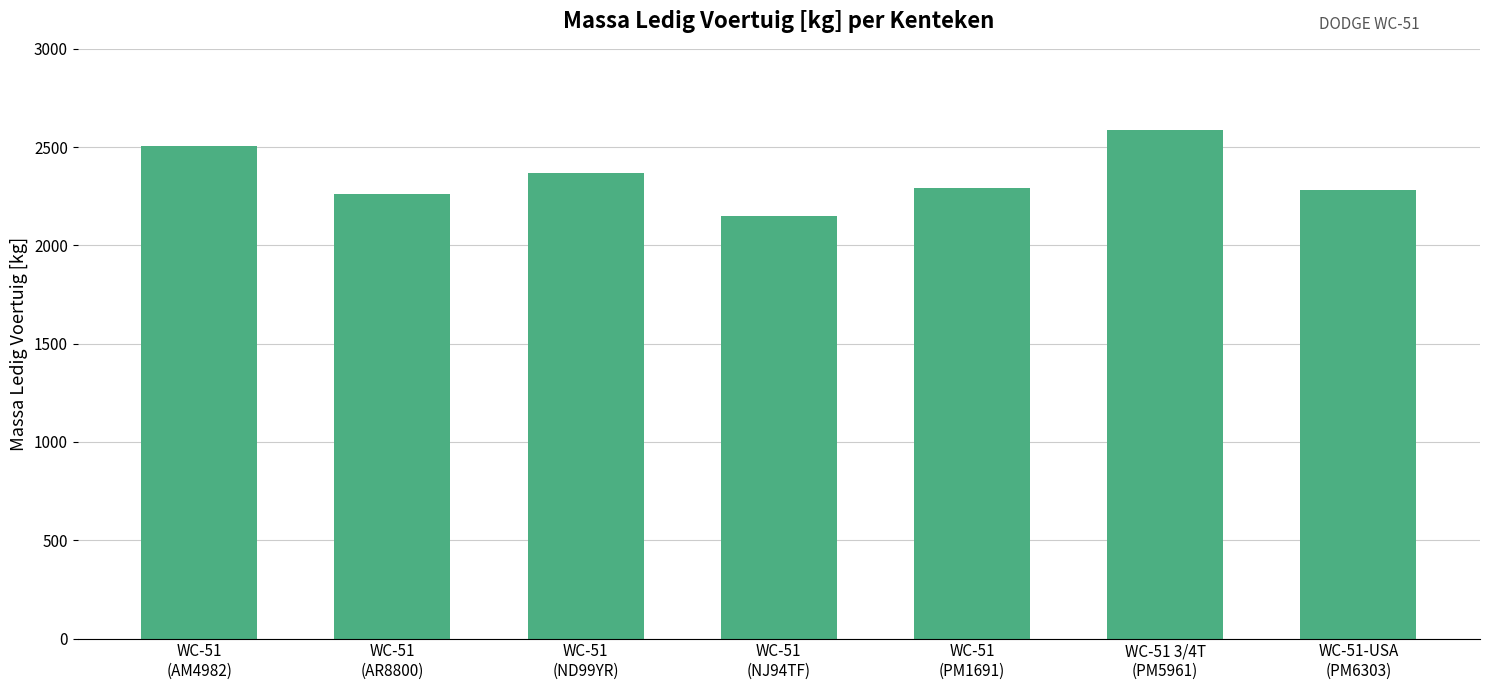

What is the greatest value displayed?

2589